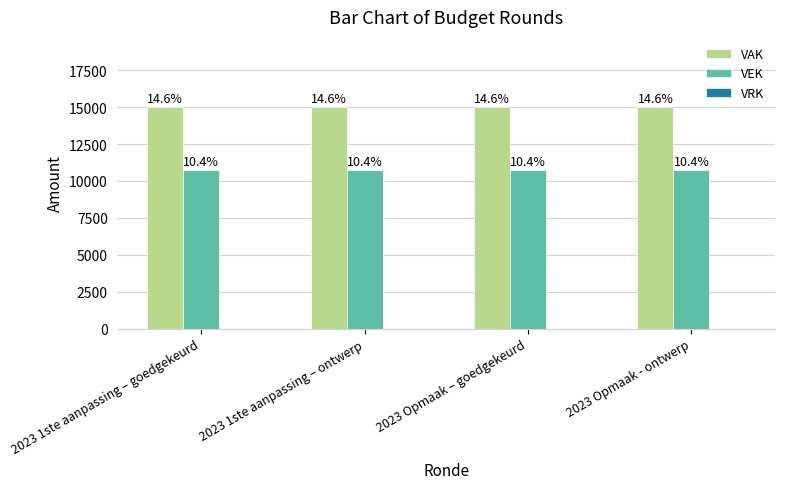

What is the difference between the highest and lowest values at 2023 Opmaak - ontwerp?

15000